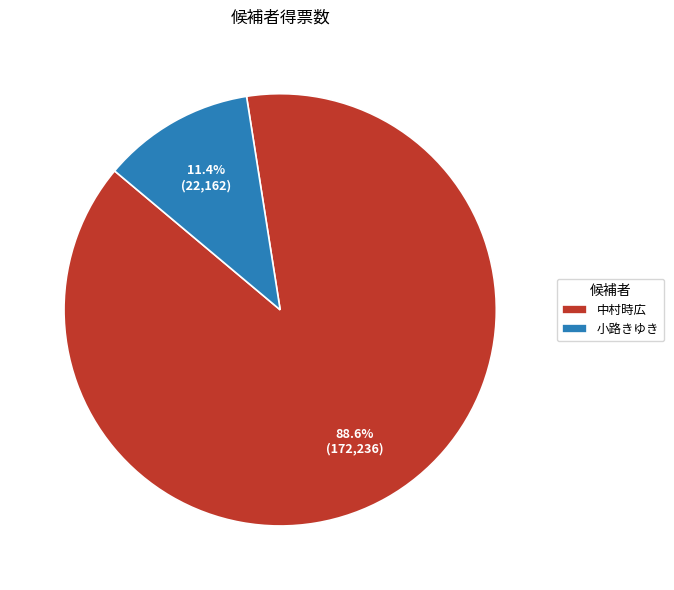

How many segments does this pie chart have?

2